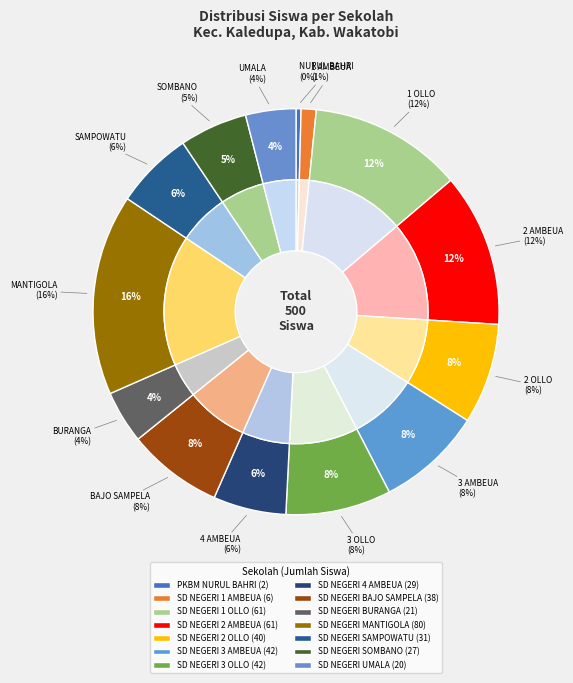

Rank the categories by value from lowest to highest.

PKBM NURUL BAHRI, SD NEGERI 1 AMBEUA, SD NEGERI UMALA, SD NEGERI BURANGA, SD NEGERI SOMBANO, SD NEGERI 4 AMBEUA, SD NEGERI SAMPOWATU, SD NEGERI BAJO SAMPELA, SD NEGERI 2 OLLO, SD NEGERI 3 AMBEUA, SD NEGERI 3 OLLO, SD NEGERI 1 OLLO, SD NEGERI 2 AMBEUA, SD NEGERI MANTIGOLA